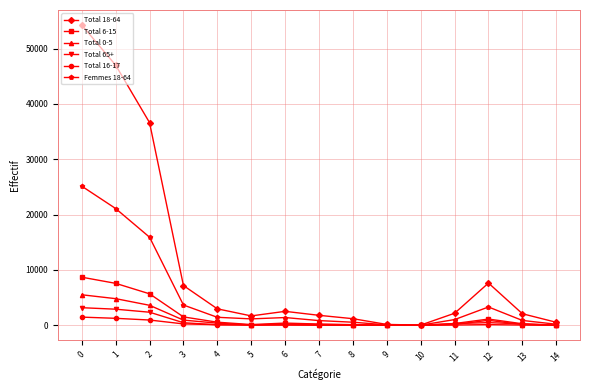

What is the greatest value displayed?

54251